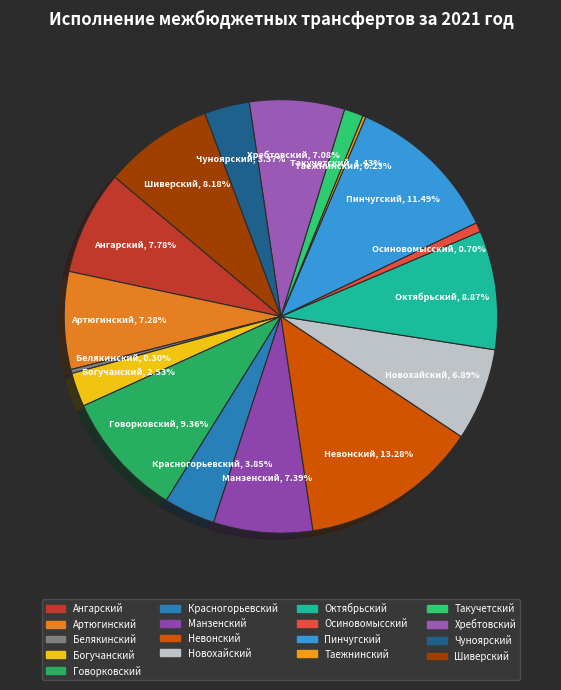

What is the largest slice in the pie chart?

Невонский